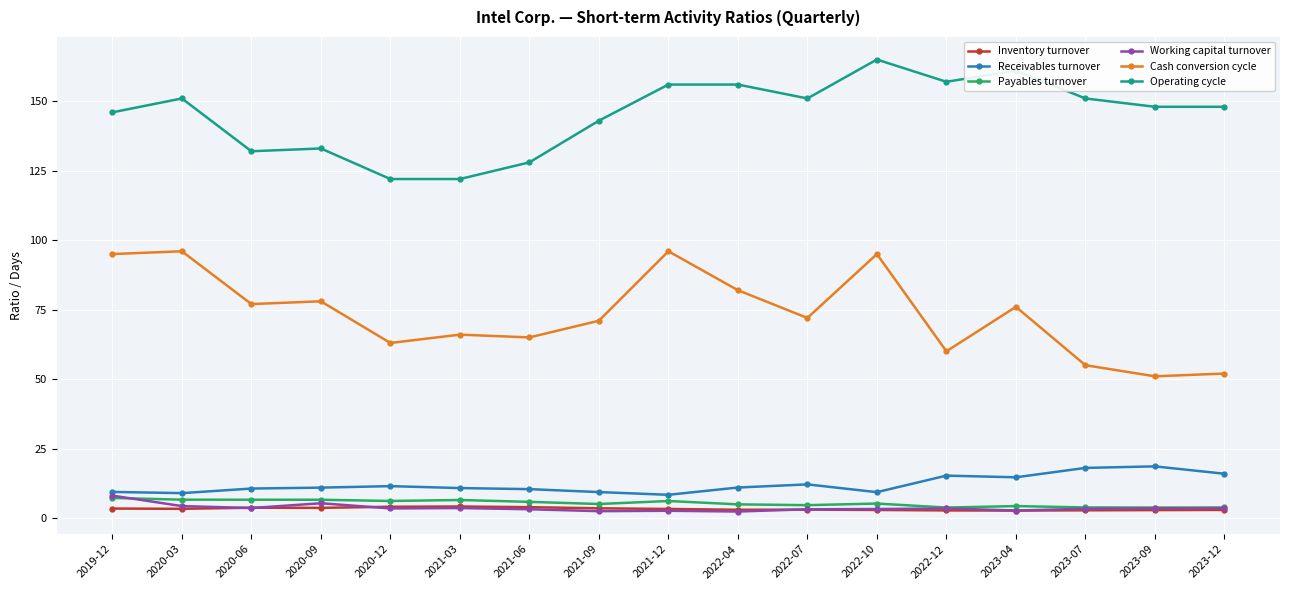

Which category has the highest value across all series?

2022-10